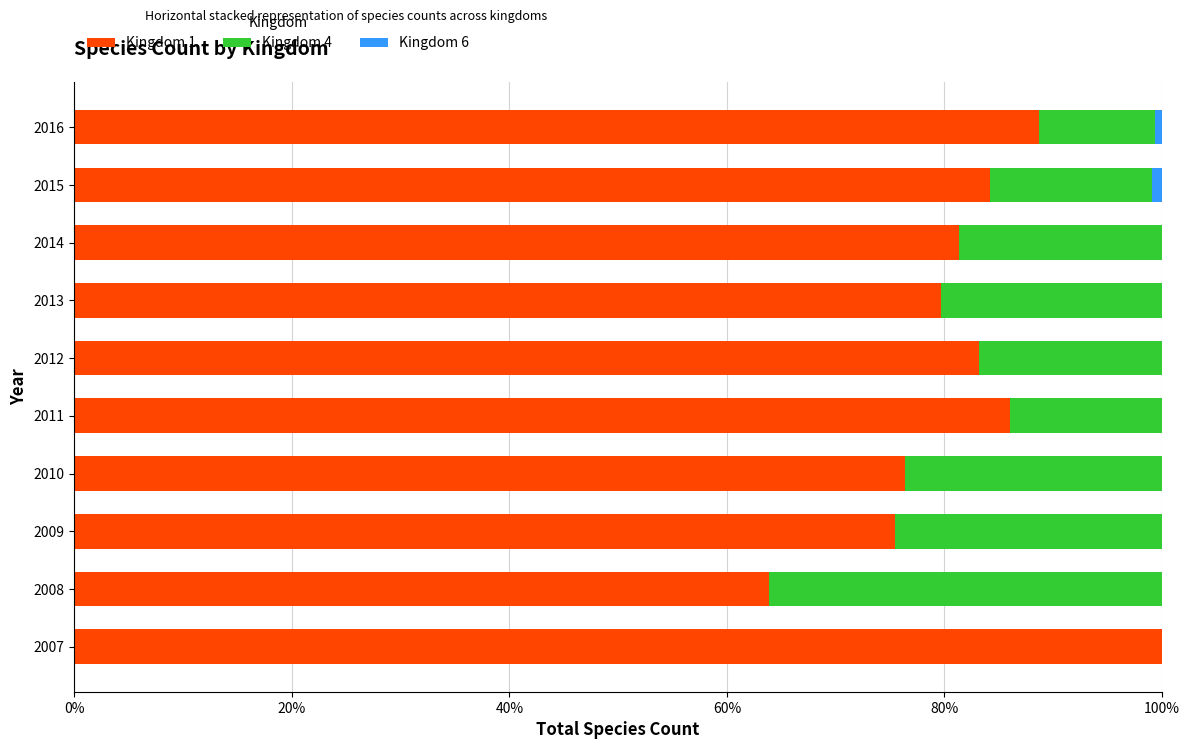

Is it true that Kingdom 1 equals 123.0 at 2014?

False